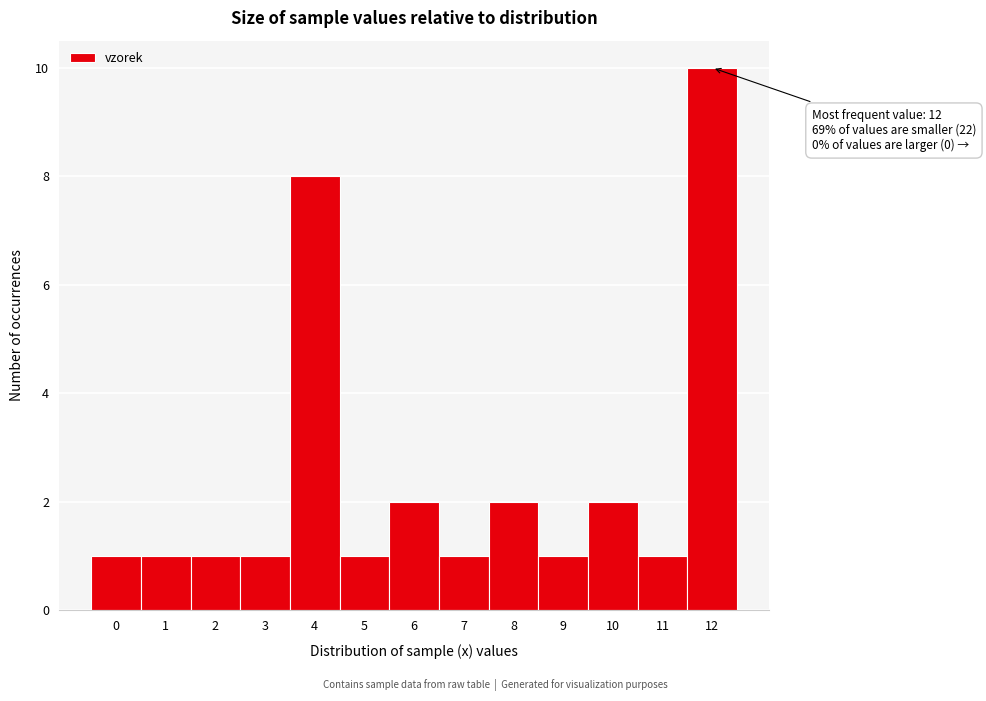

Reading left to right, what are all the values shown in this chart?

0=1	1=1	2=1	3=1	4=8	5=1	6=2	7=1	8=2	9=1	10=2	11=1	12=10